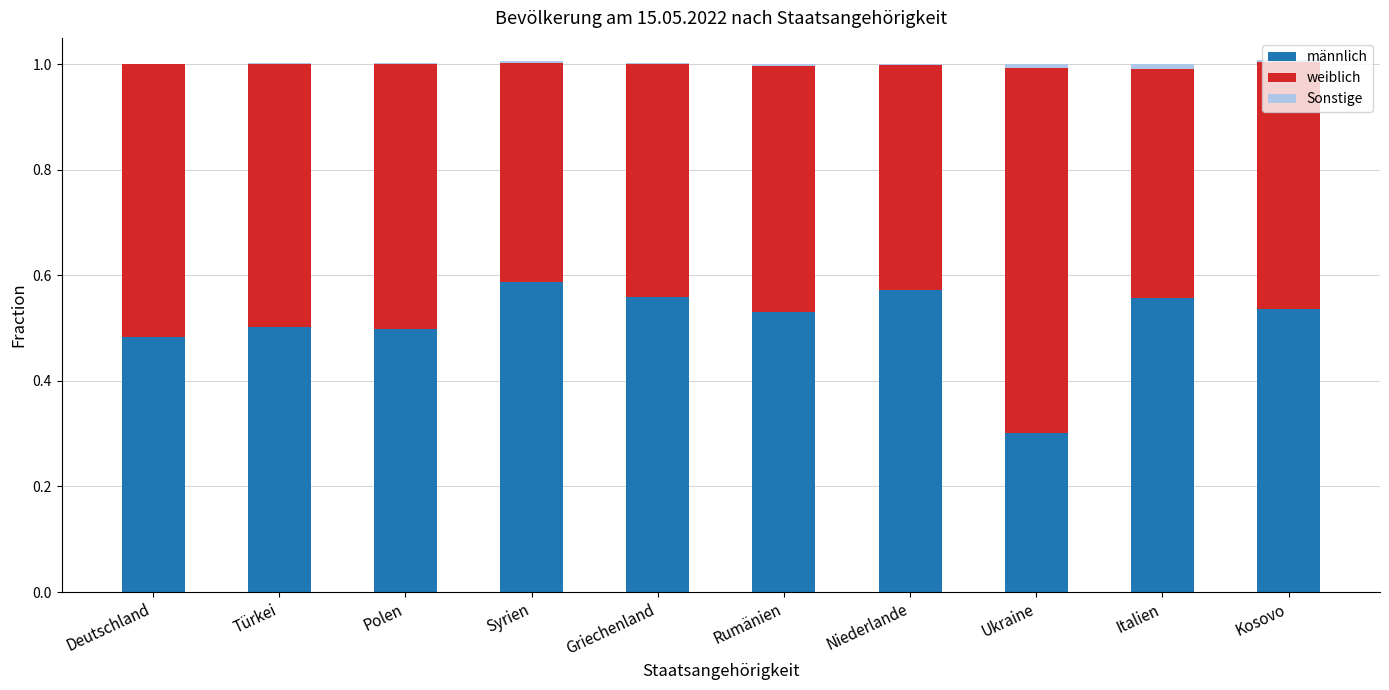

What is the sum of all männlich values?

5.1